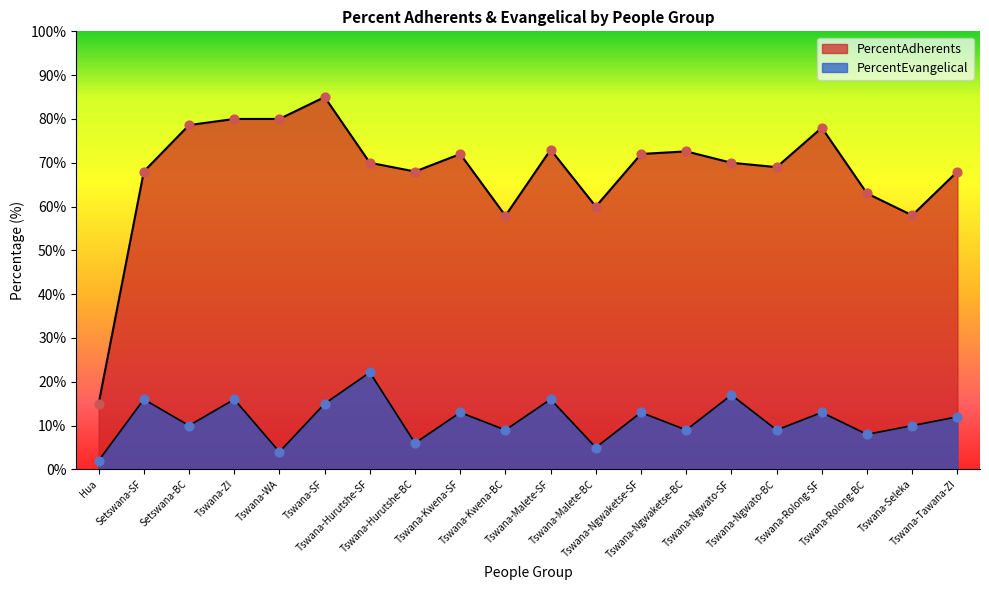

What is the total value across all series at Tswana-Malete-BC?

65.0